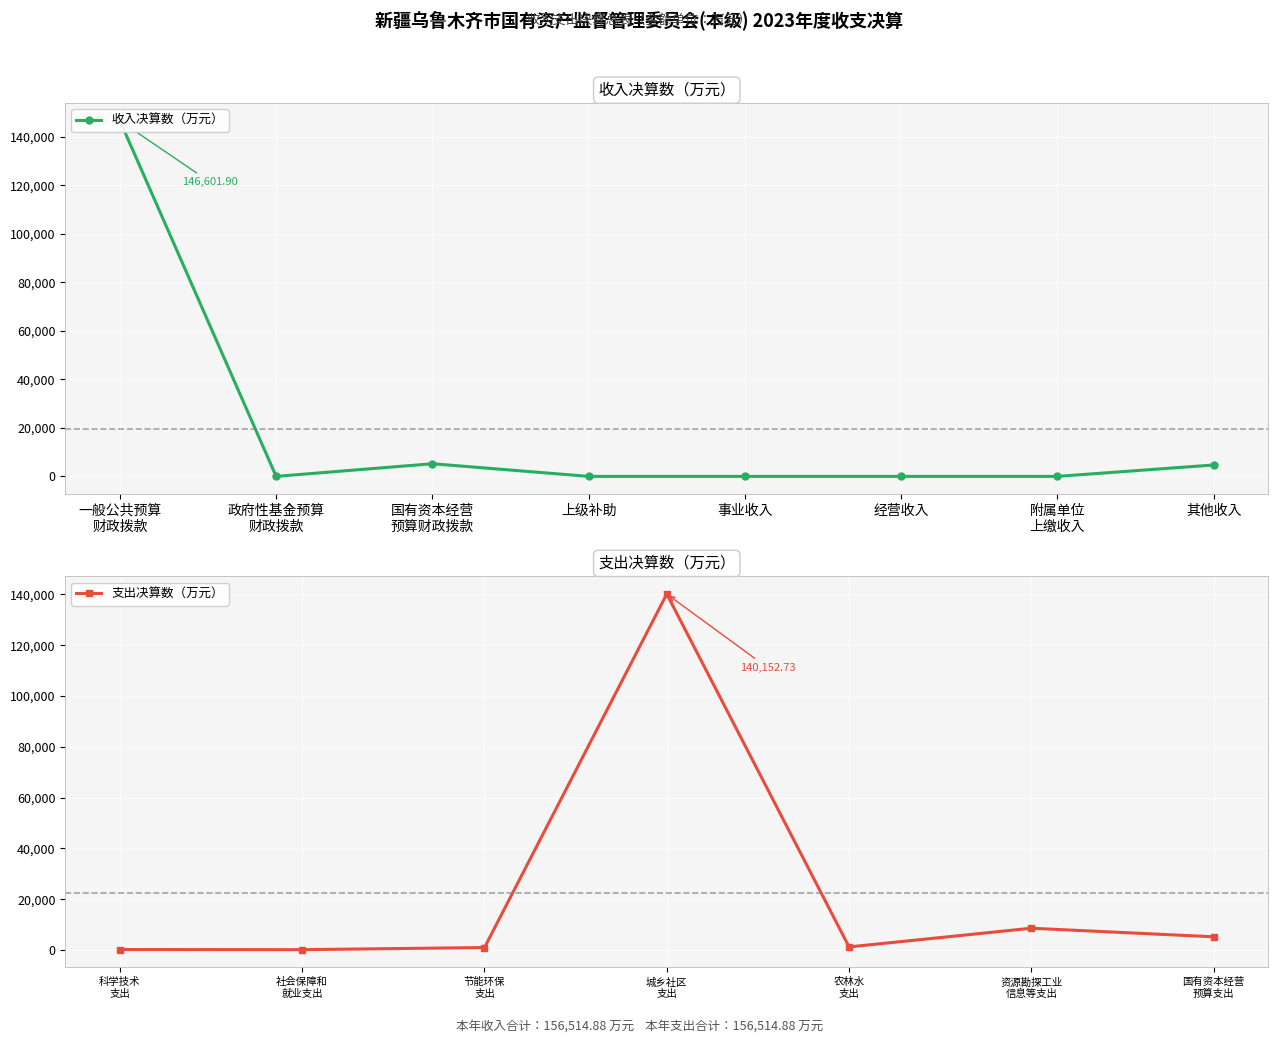

True or false: 支出决算数（万元） has more than 0 points higher than both neighbors.

True